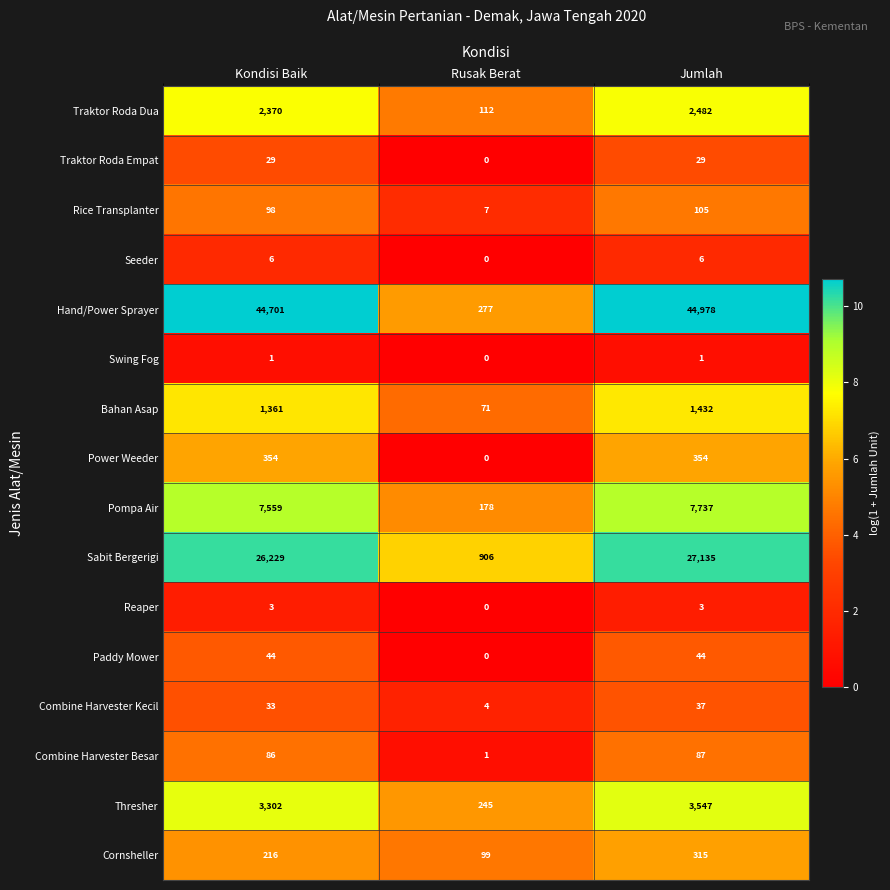

What is the difference between the maximum and minimum values in the Rice Transplanter series?

98